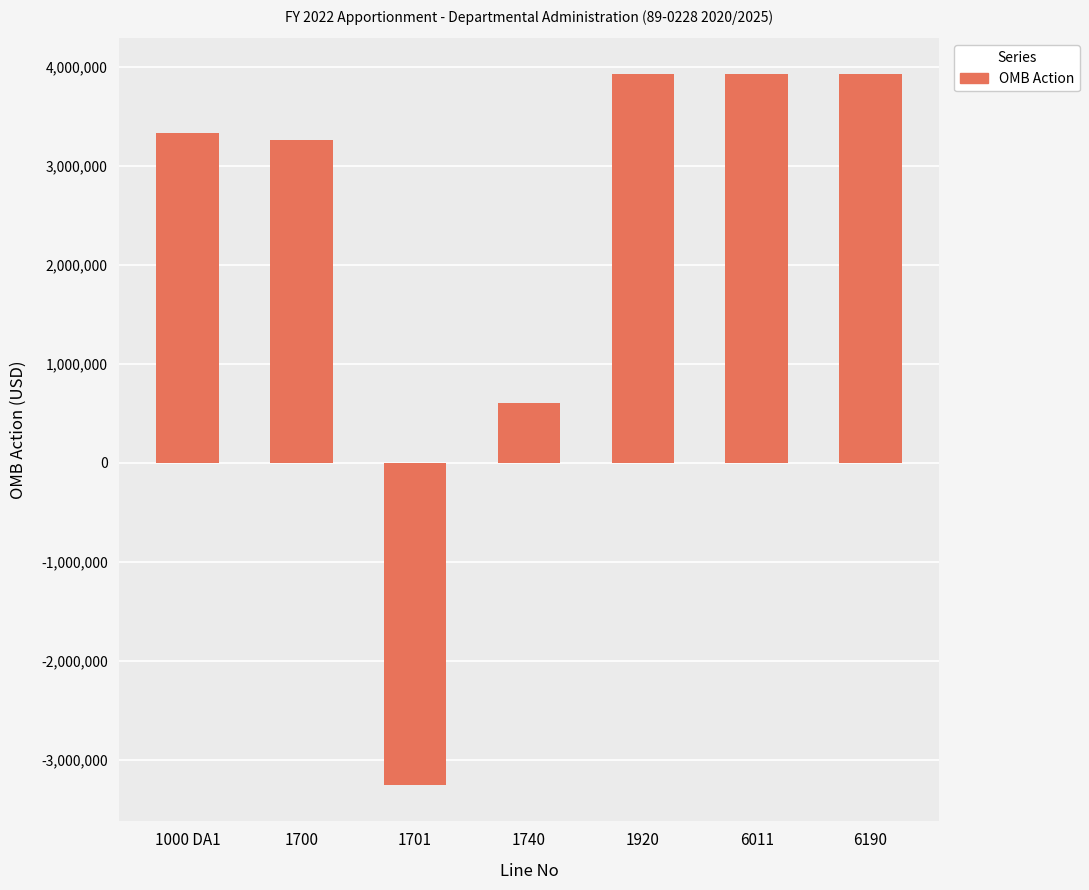

How many values are below zero?

1